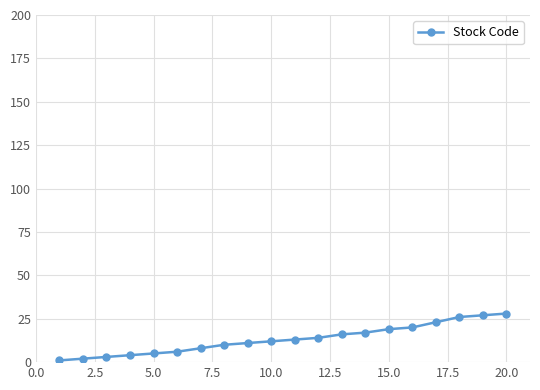

What is the maximum value shown in the chart?

28